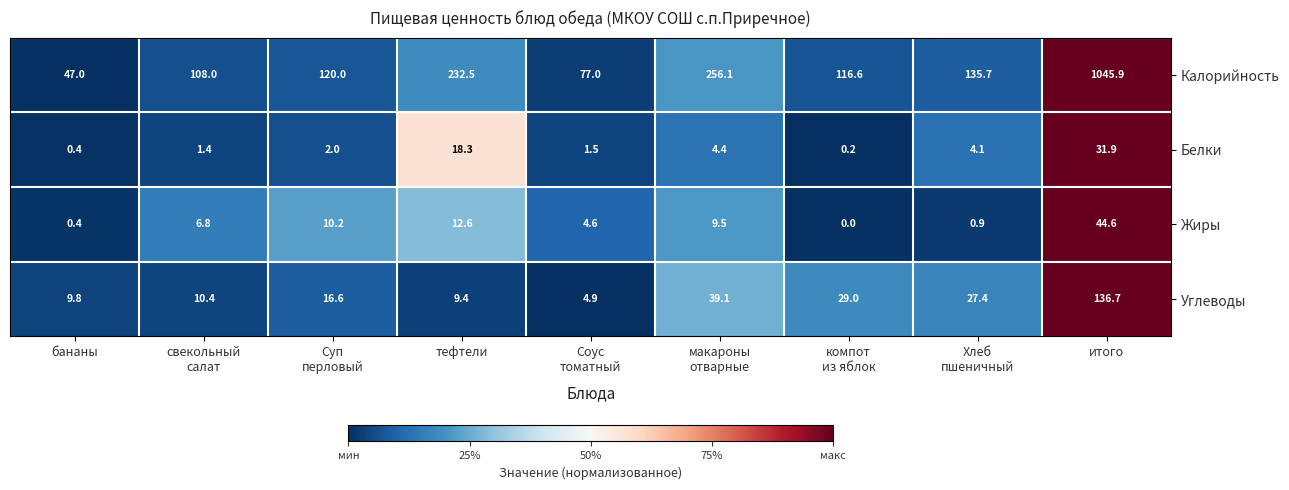

What is the difference between the maximum and minimum values in the Углеводы series?

131.8